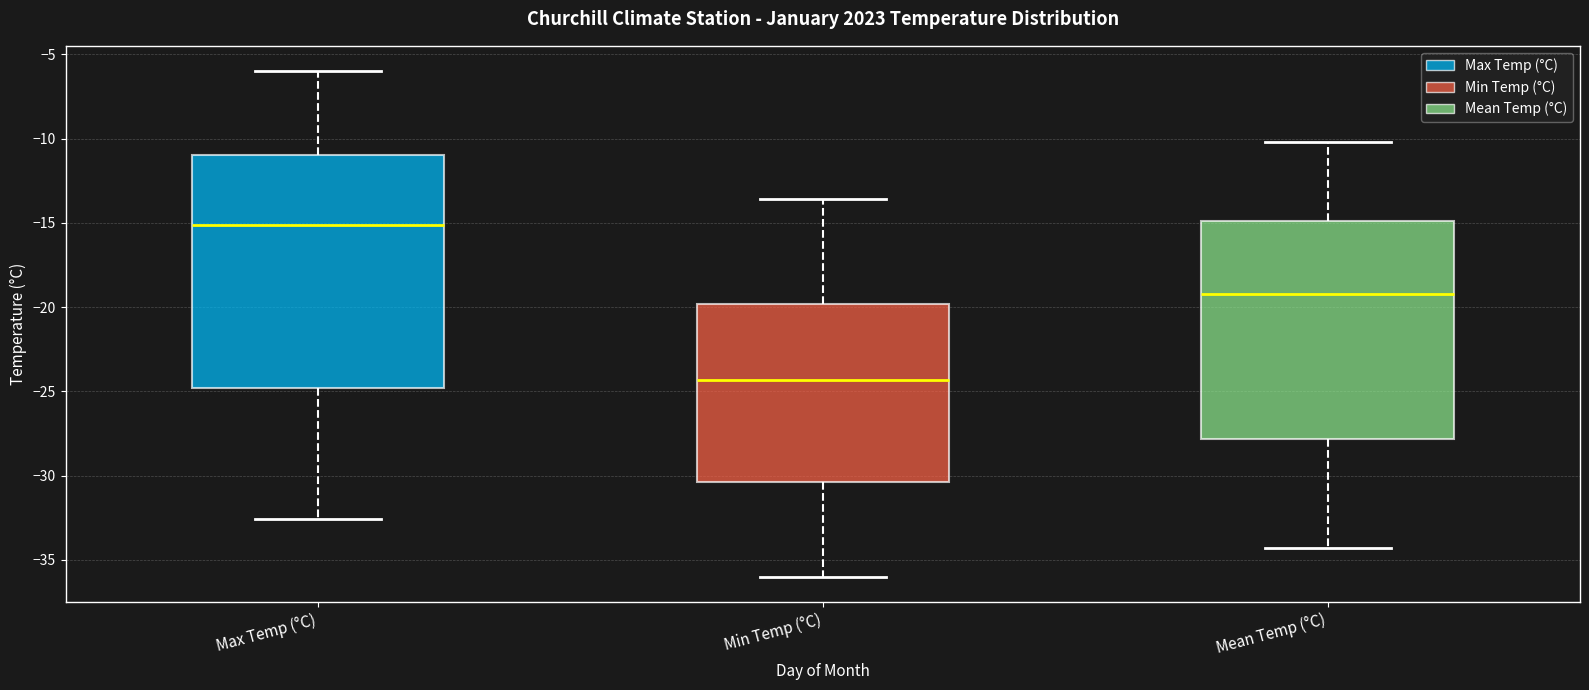

Which box is the tallest, from its lower edge to its upper edge?

Max Temp (°C)